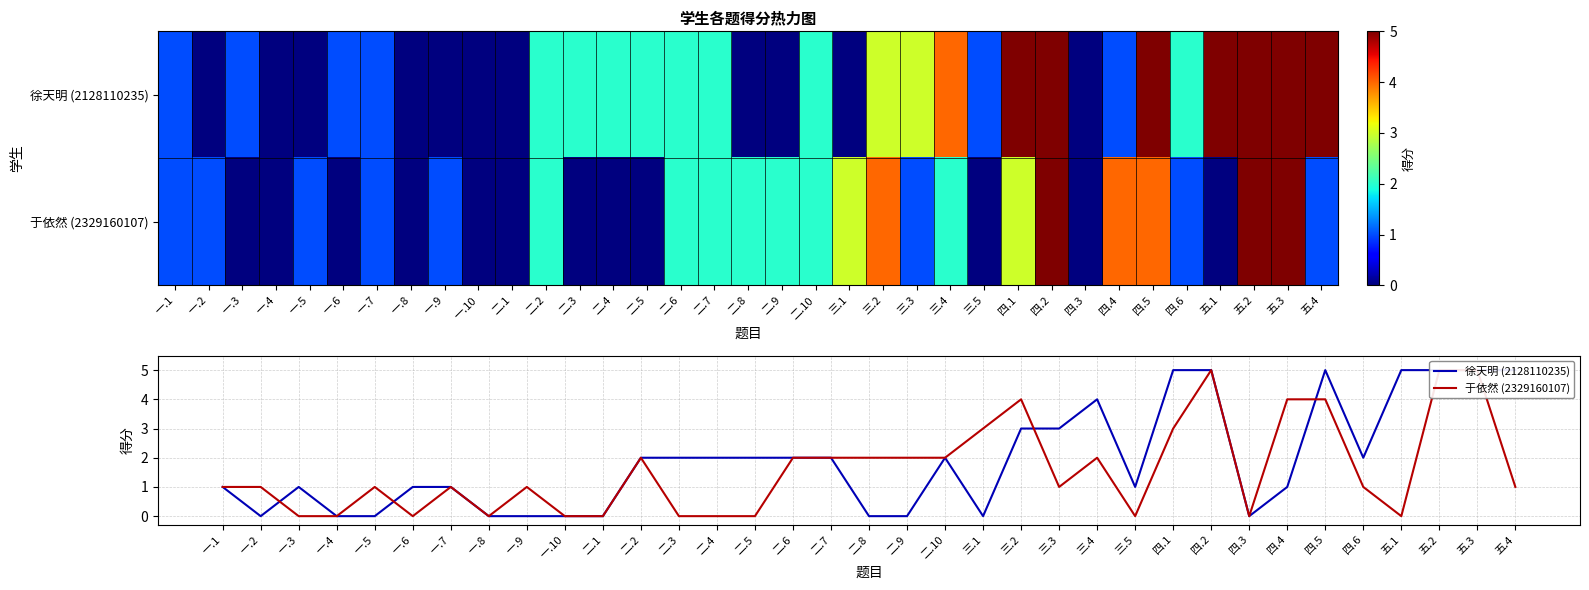

List the labels in order of 于依然 (2329160107) value, smallest first.

一.3, 一.4, 一.6, 一.8, 一.10, 二.1, 二.3, 二.4, 二.5, 三.5, 四.3, 五.1, 一.1, 一.2, 一.5, 一.7, 一.9, 三.3, 四.6, 五.4, 二.2, 二.6, 二.7, 二.8, 二.9, 二.10, 三.4, 三.1, 四.1, 三.2, 四.4, 四.5, 四.2, 五.2, 五.3